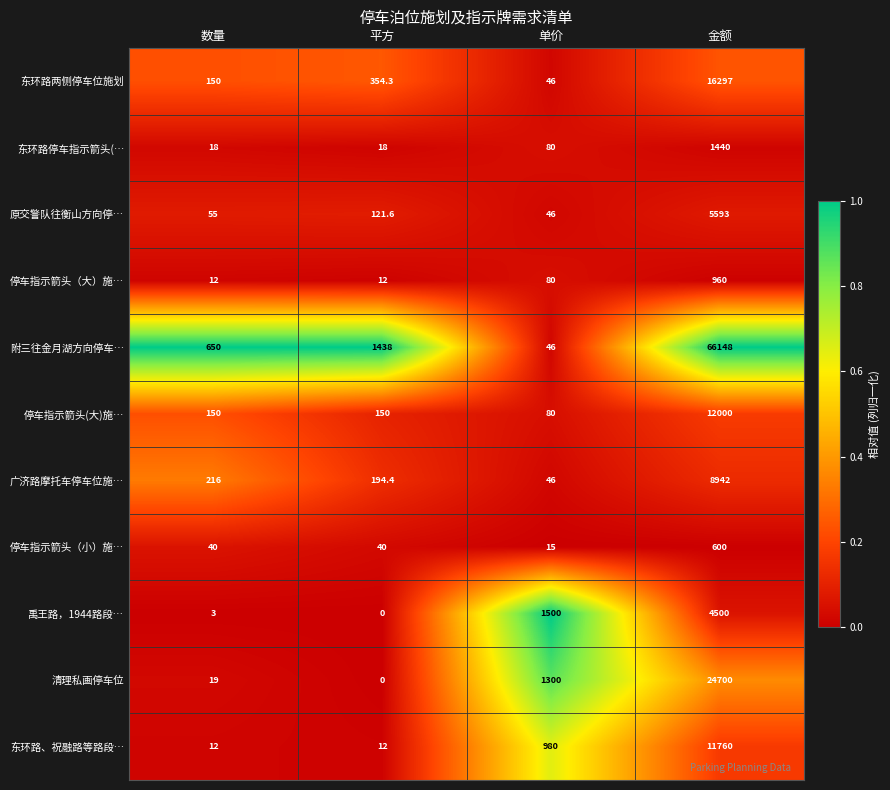

Which series changed the most between 平方 and 单价?

禹王路，1944路段…